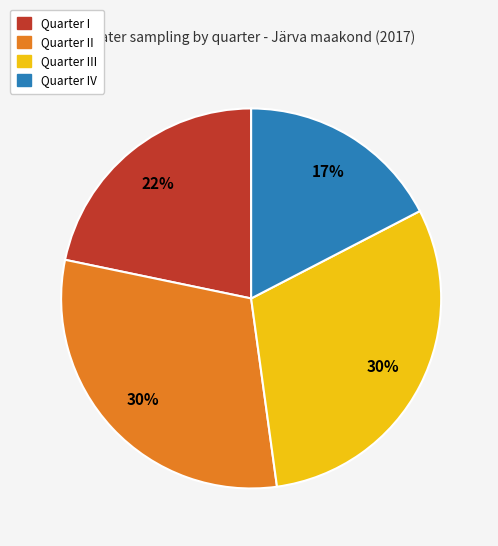

Does any single category account for the majority?

No